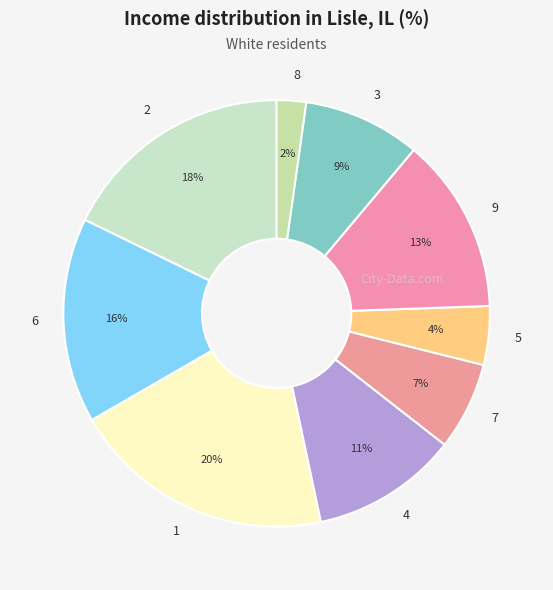

Which slice is the smallest?

8